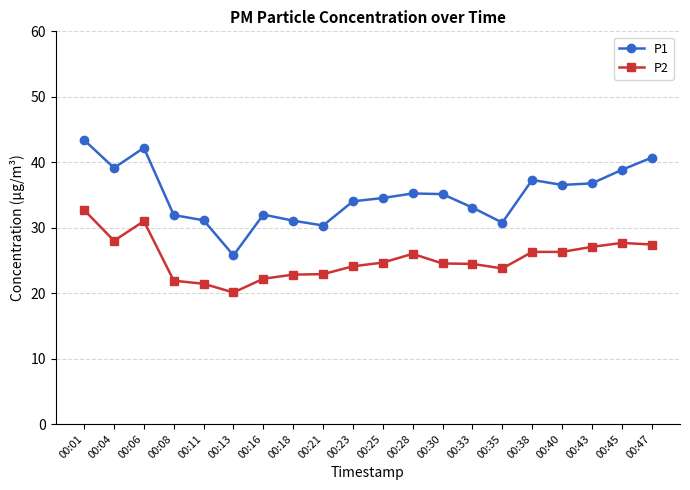

List the series in order of their overall mean, highest first.

P1, P2